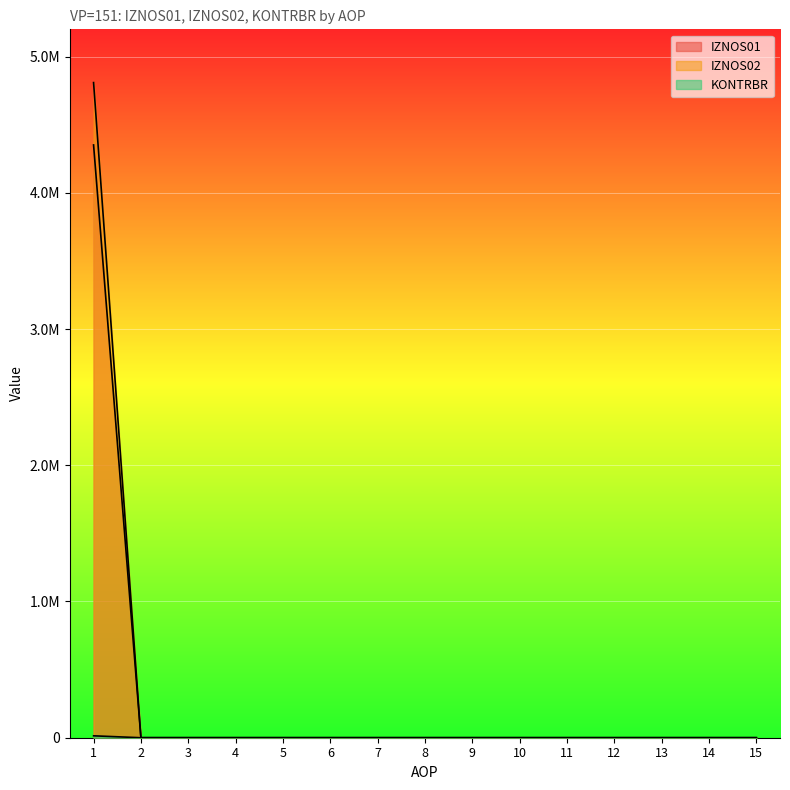

Is it true that IZNOS01 equals 7093064.0 at 1?

False